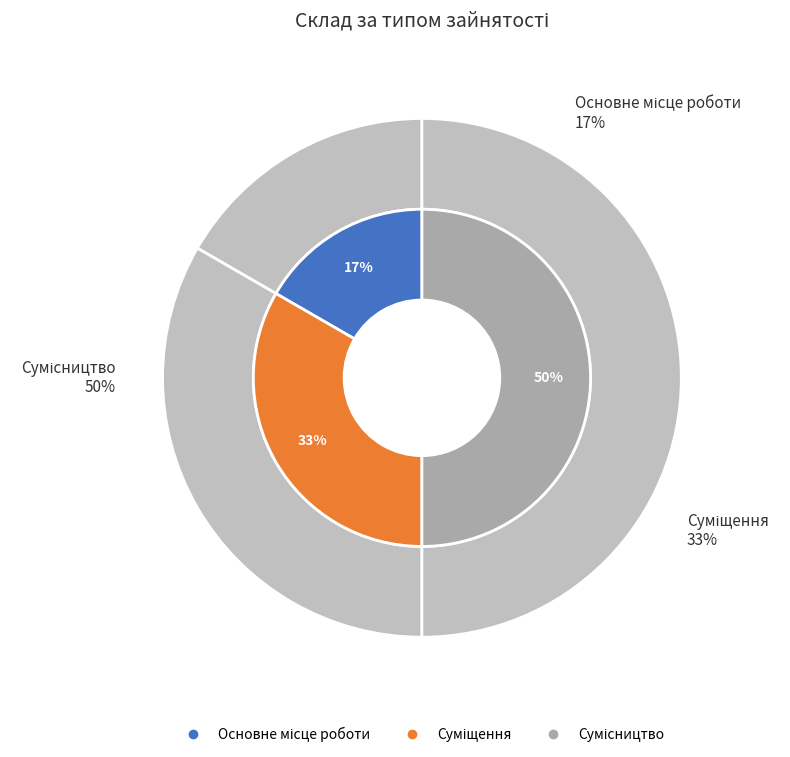

Rank the categories by value from lowest to highest.

Основне місце роботи, Суміщення, Сумісництво